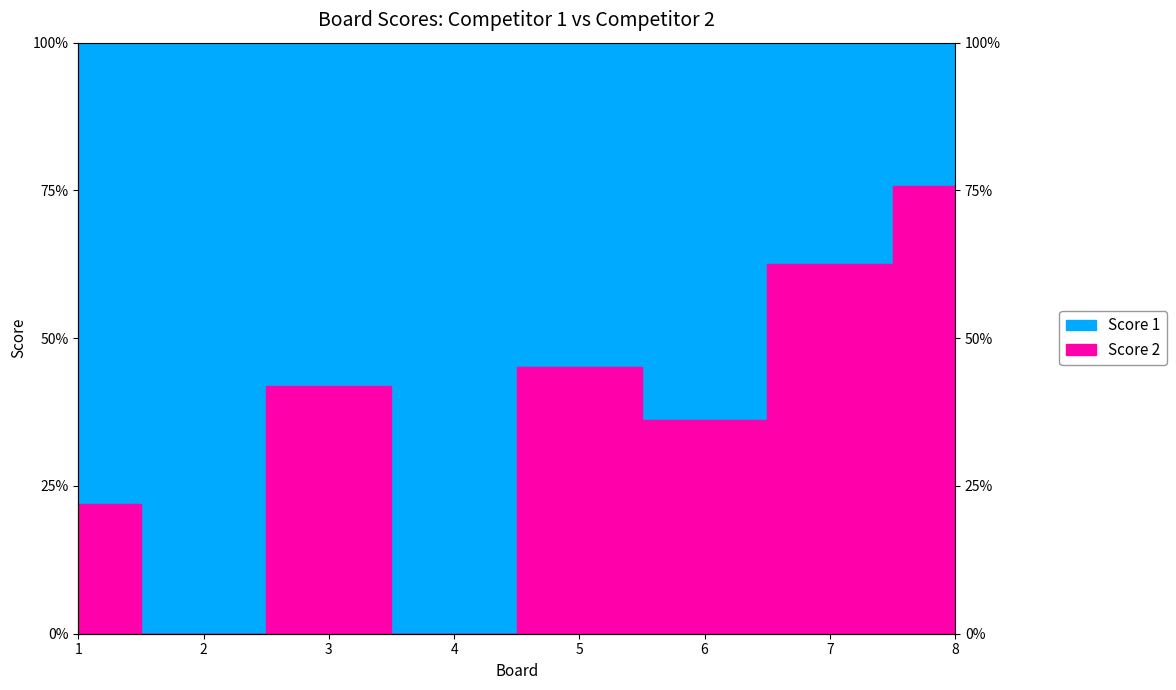

Which category has the lowest value across all series?

8